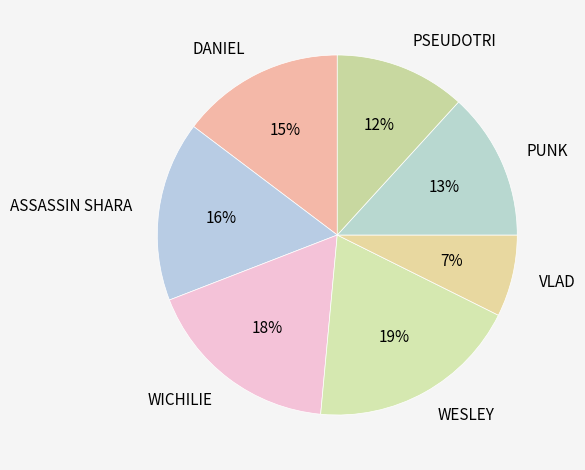

Does any single category account for the majority?

No